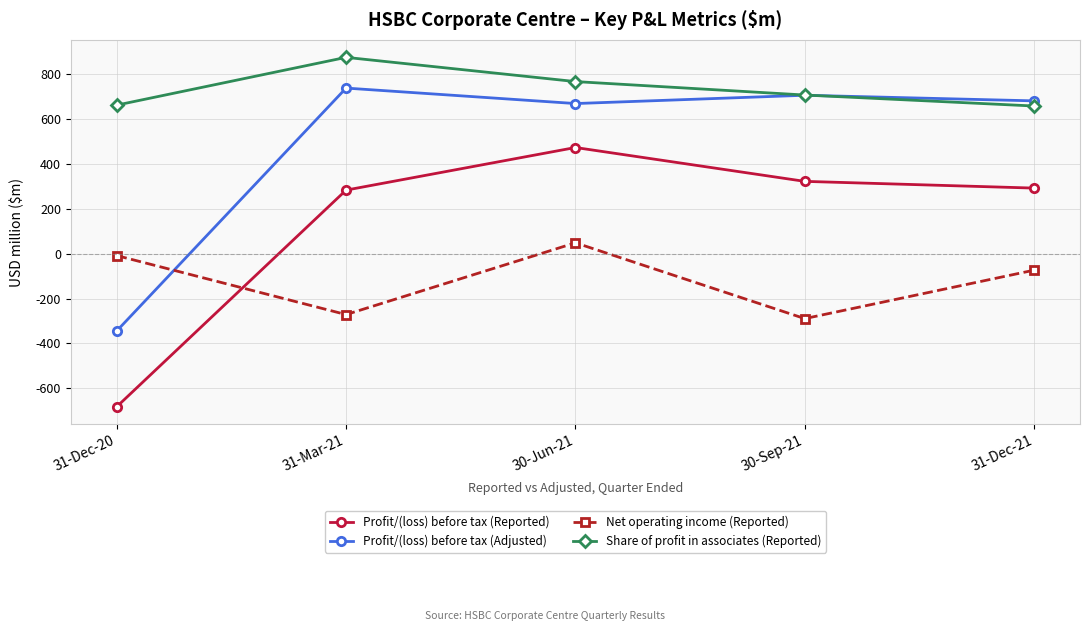

Is it true that Profit/(loss) before tax (Adjusted) equals 682 at 31-Dec-21?

True